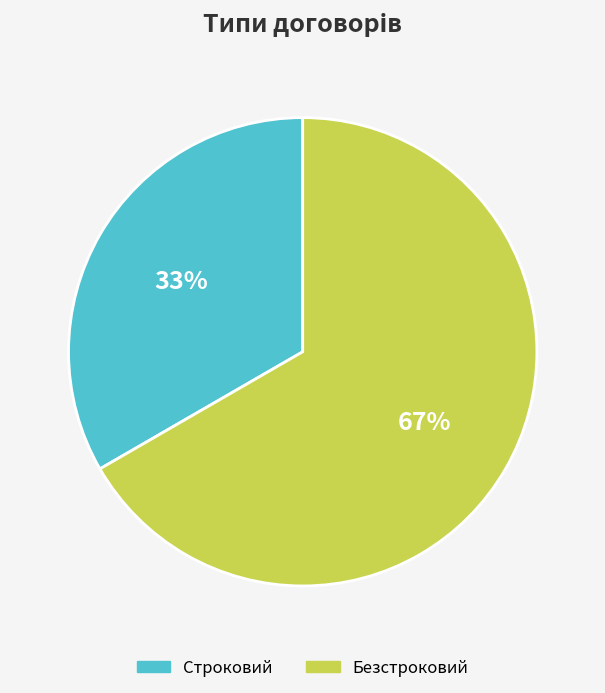

To the nearest percent, what is the average slice percentage?

50%